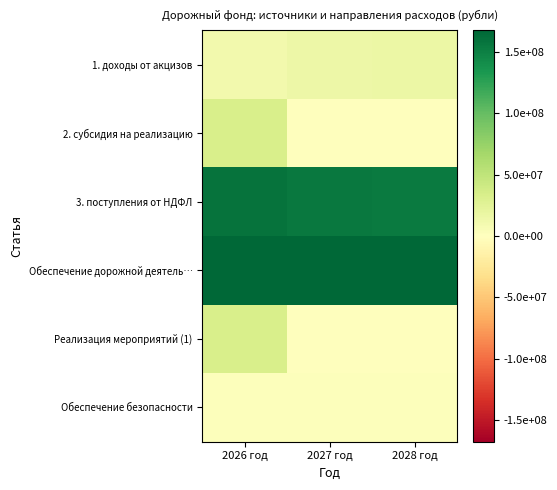

Reading right to left, extract all data points from this chart.

1. доходы от акцизов: 2028 год=16232781.0	2027 год=15684480.0	2026 год=11653148.0
2. субсидия на реализацию: 2028 год=0.0	2027 год=0.0	2026 год=33497700.0
3. поступления от НДФЛ: 2028 год=153948861.3	2027 год=154497162.3	2026 год=158531894.3
Обеспечение дорожной деятель…: 2028 год=167581642.3	2027 год=167581642.3	2026 год=167581642.3
Реализация мероприятий (1): 2028 год=0.0	2027 год=0.0	2026 год=33497700.0
Обеспечение безопасности: 2028 год=2600000.0	2027 год=2600000.0	2026 год=2600000.0